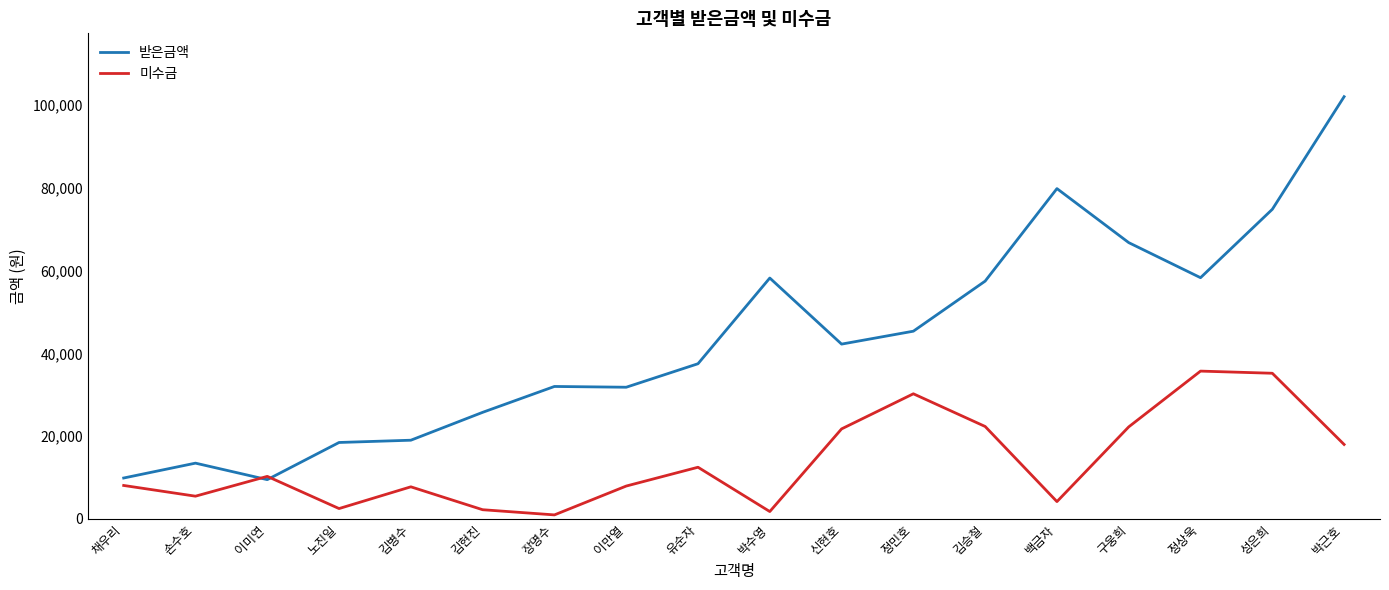

In 받은금액, how many points are higher than both neighbors (excluding endpoints)?

4